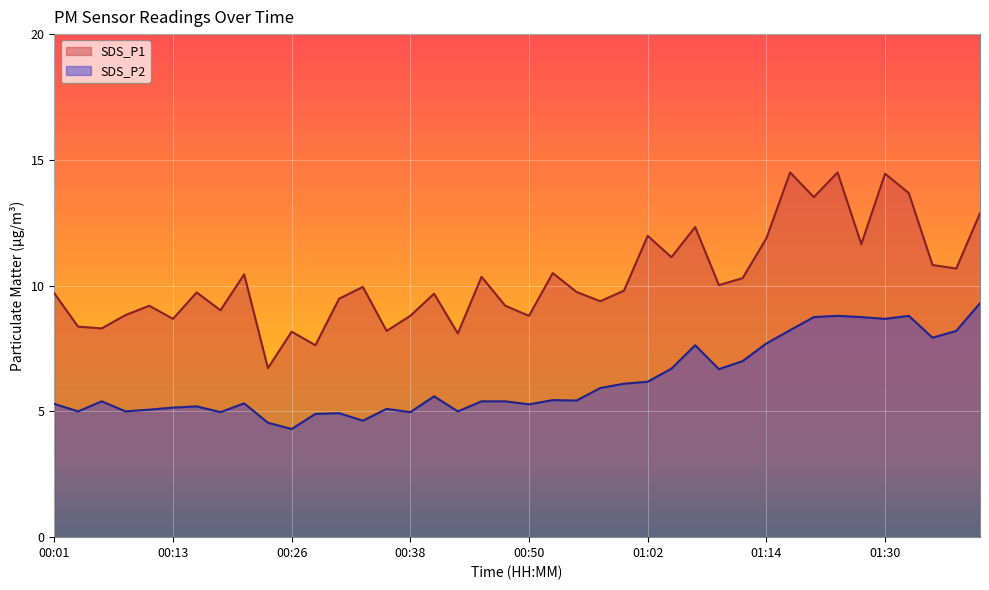

Between 00:01 and 01:09, which is larger?

01:09